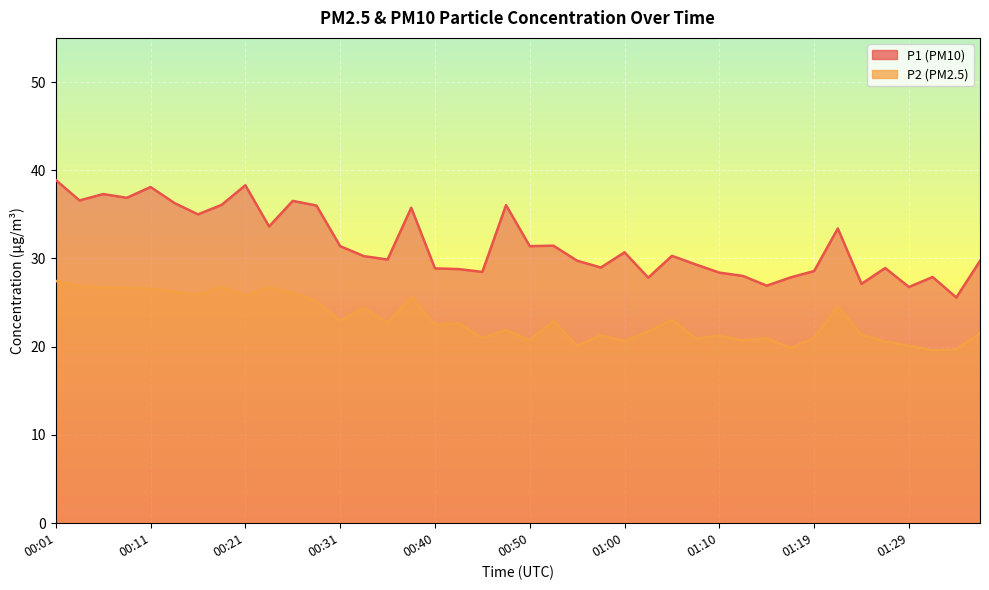

Rank the series by their maximum value, from highest to lowest.

P1, P2